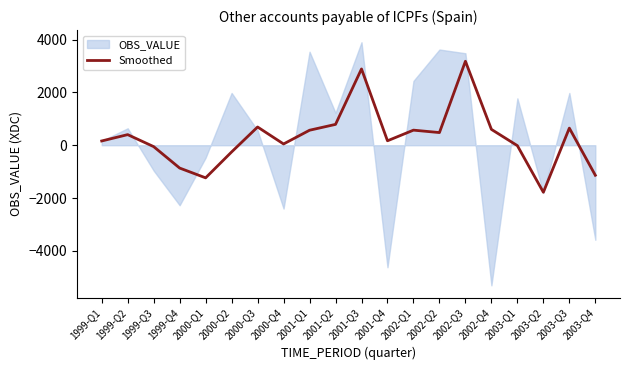

The chart shows a value of 746.8 at 2002-Q2. True or false?

False